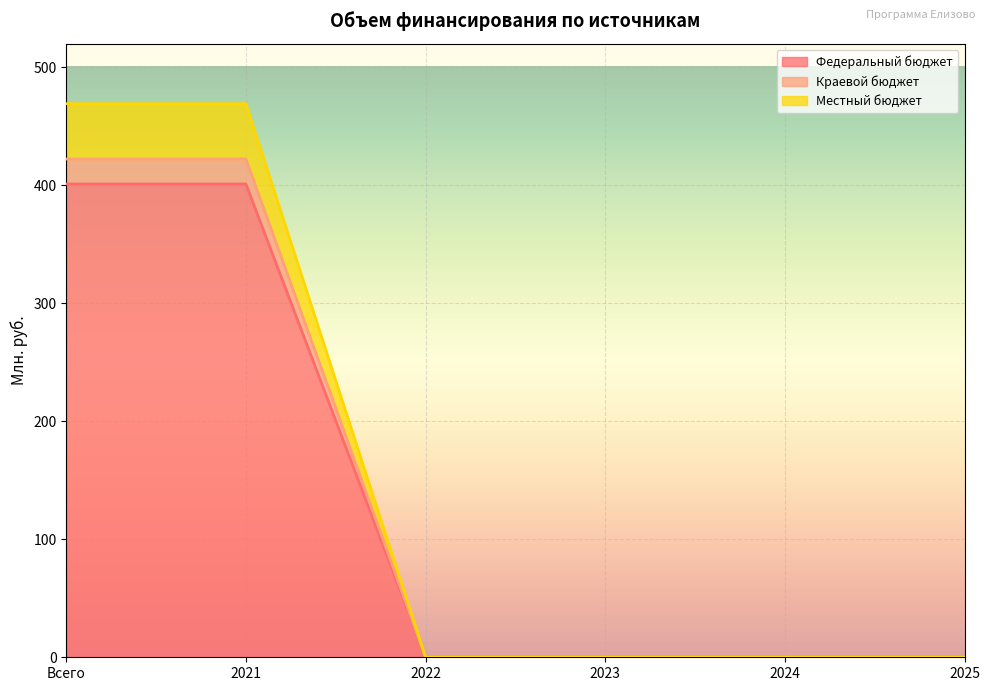

How many categories are shown in the chart?

6